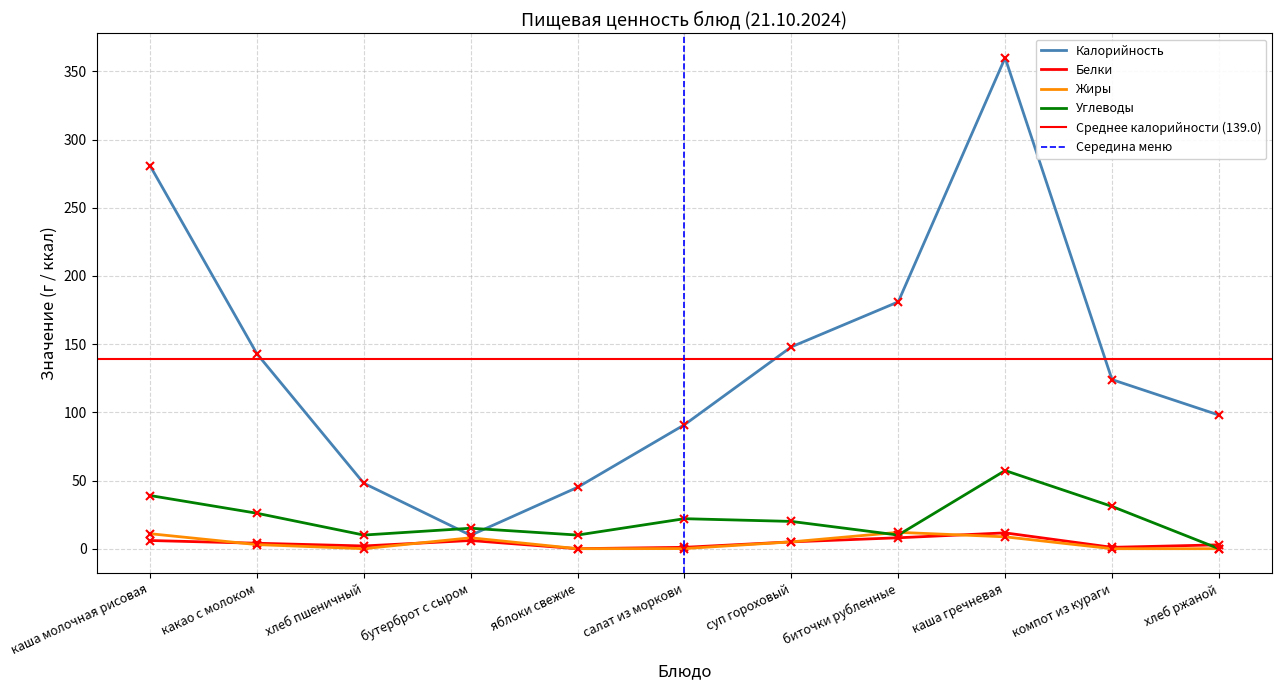

Is this an area chart (filled region under the line)?

No